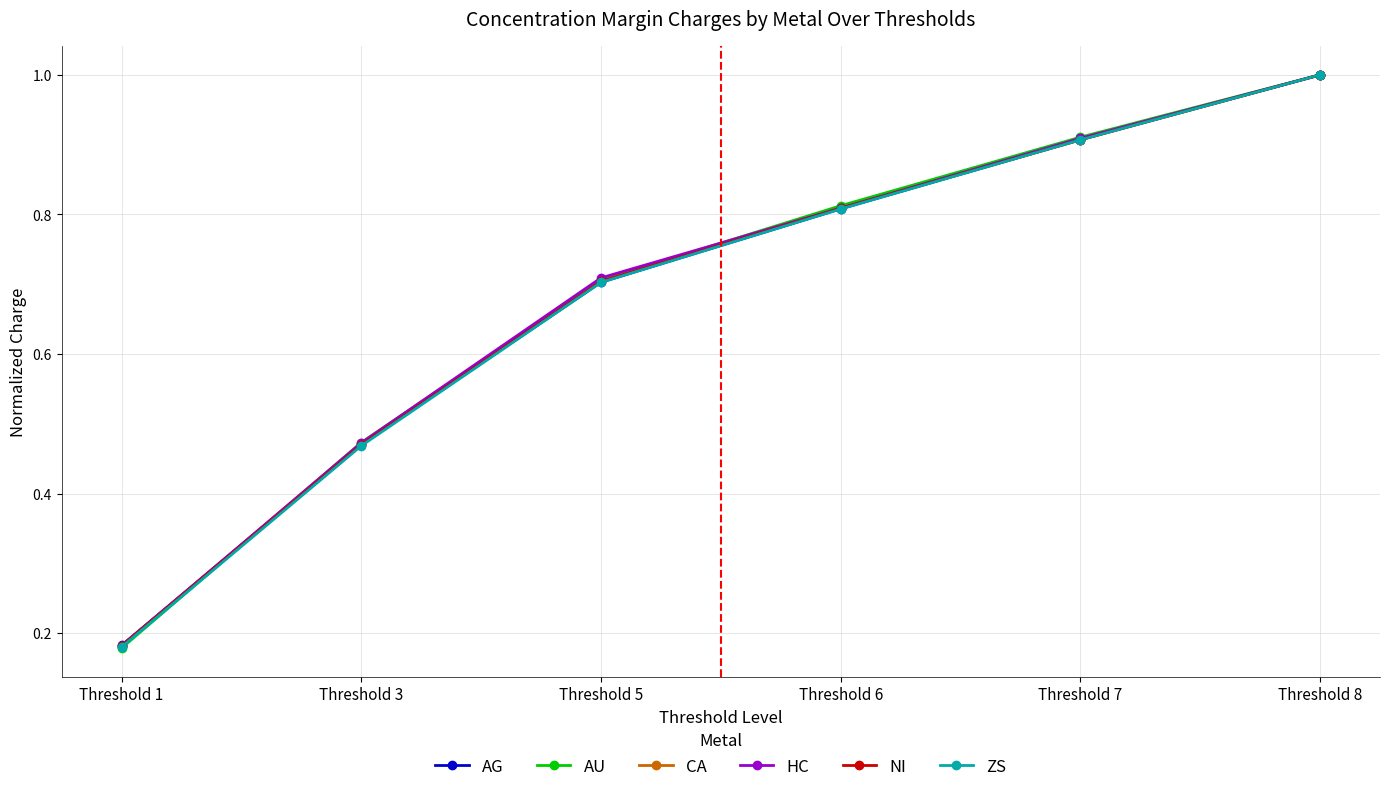

The value of AU at Threshold 8 is 0.5. True or false?

False